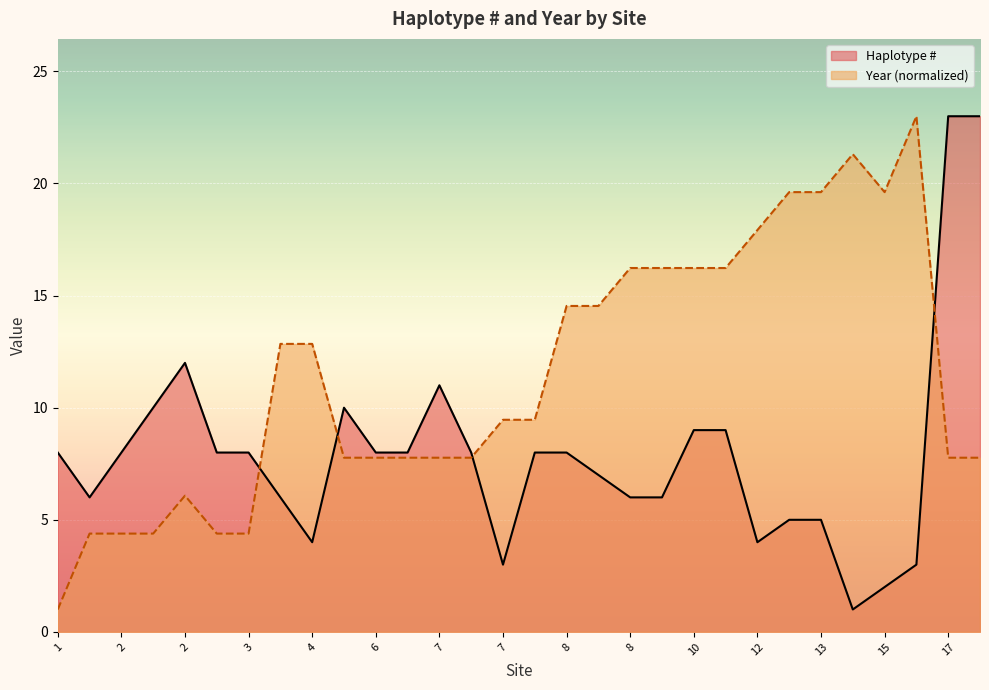

At which category does Year reach its first local valley?

15